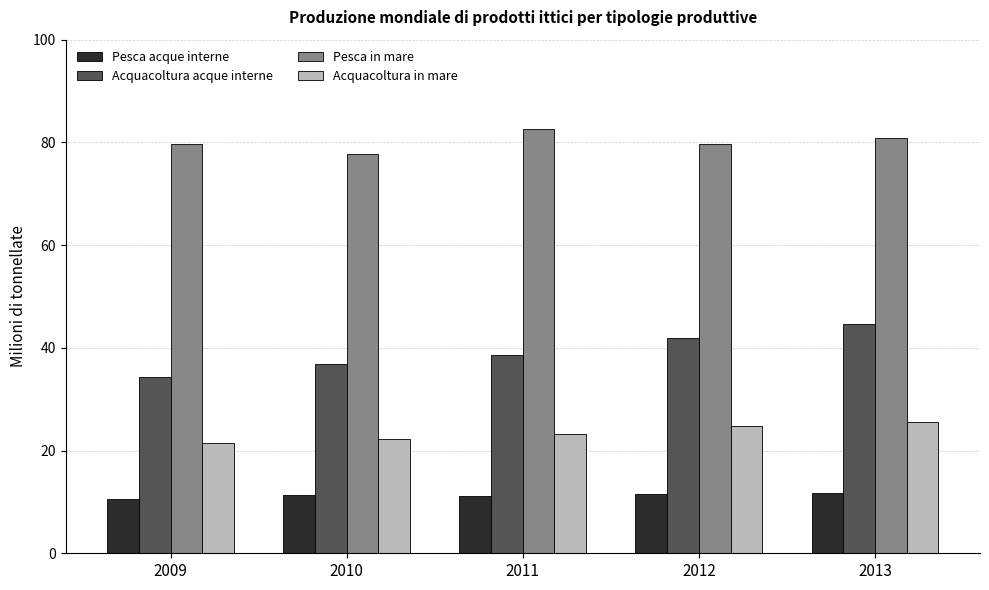

What is the lowest value of the Acquacoltura in mare series?

21.4